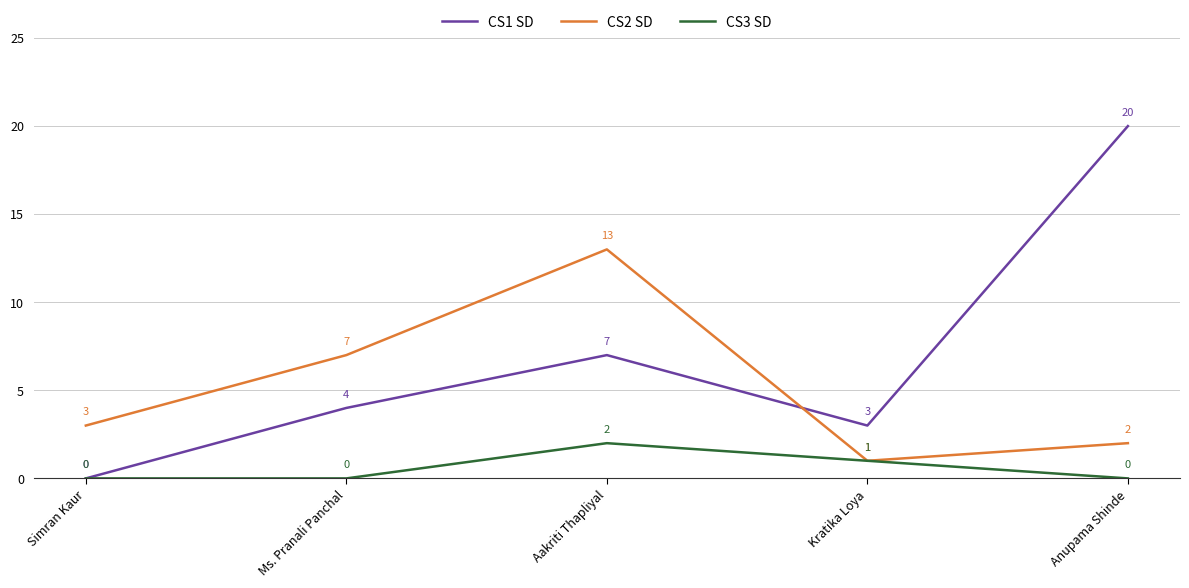

How many interior local peaks does the CS2 SD series have?

1